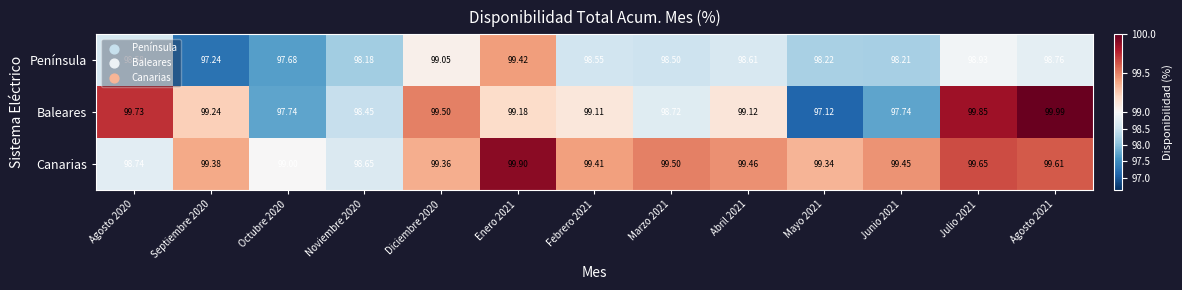

Which series changed the most between Abril 2021 and Julio 2021?

Baleares